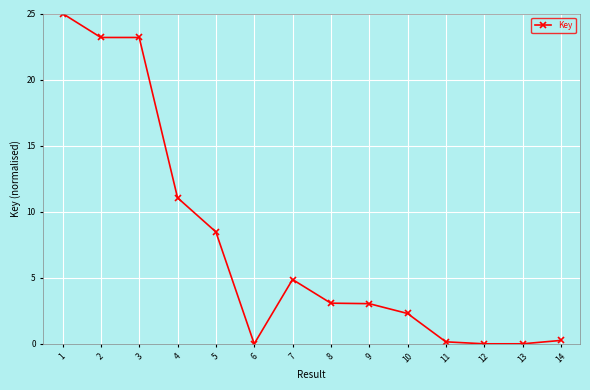

What is the change in value from 1 to 3?

-1.8